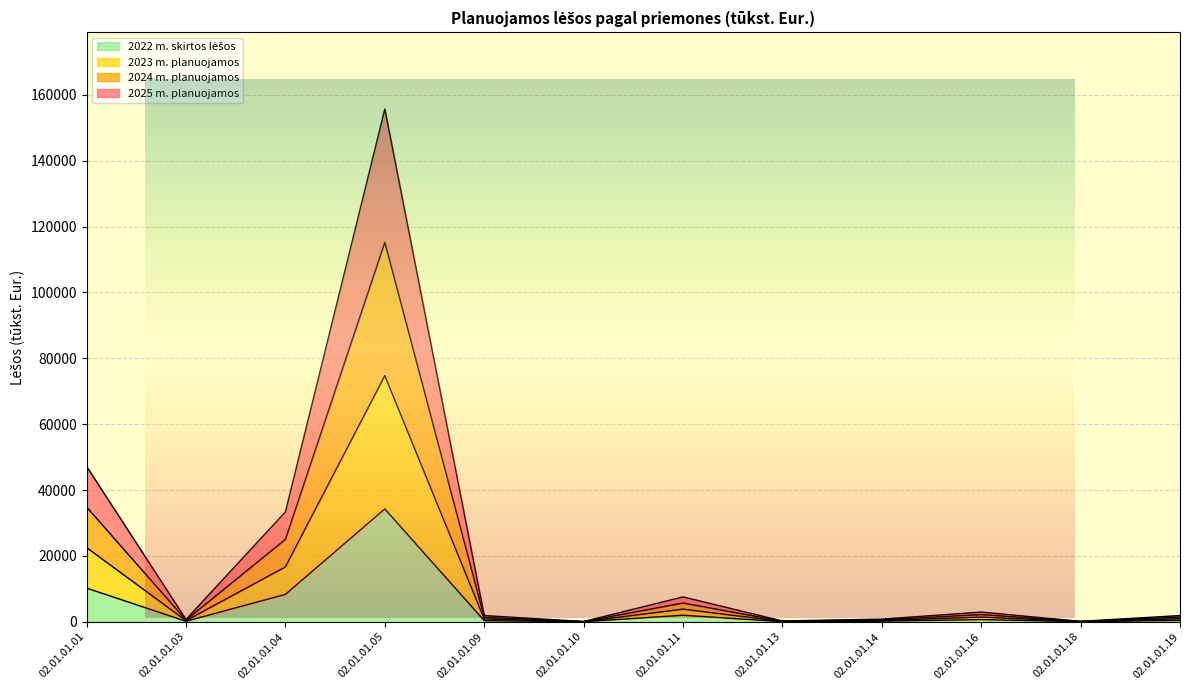

Where is 2024 m. planuojamos nearest to the value 57621?

02.01.01.01